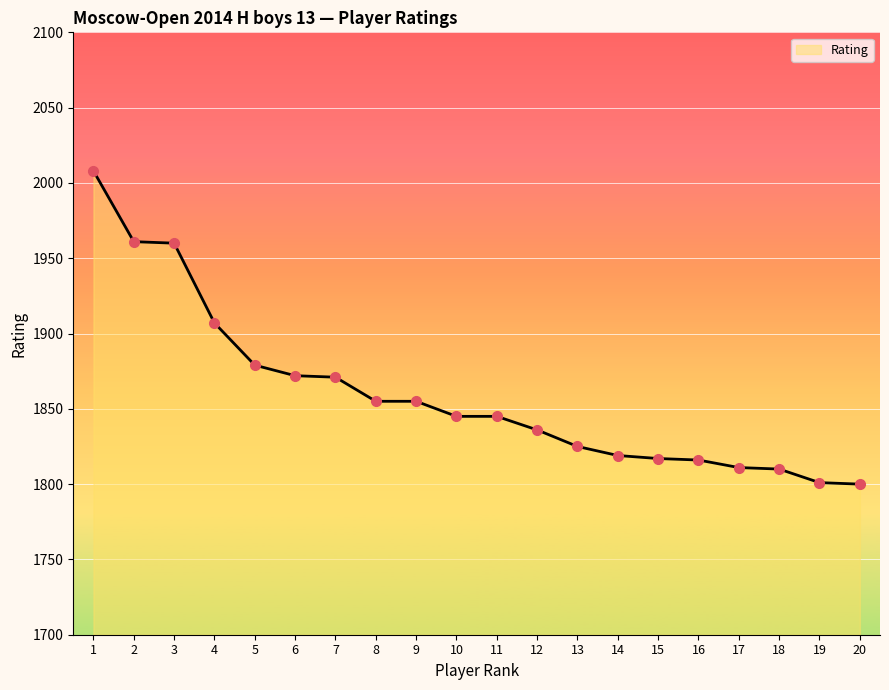

What is the value of the 20th point from the left?

1800